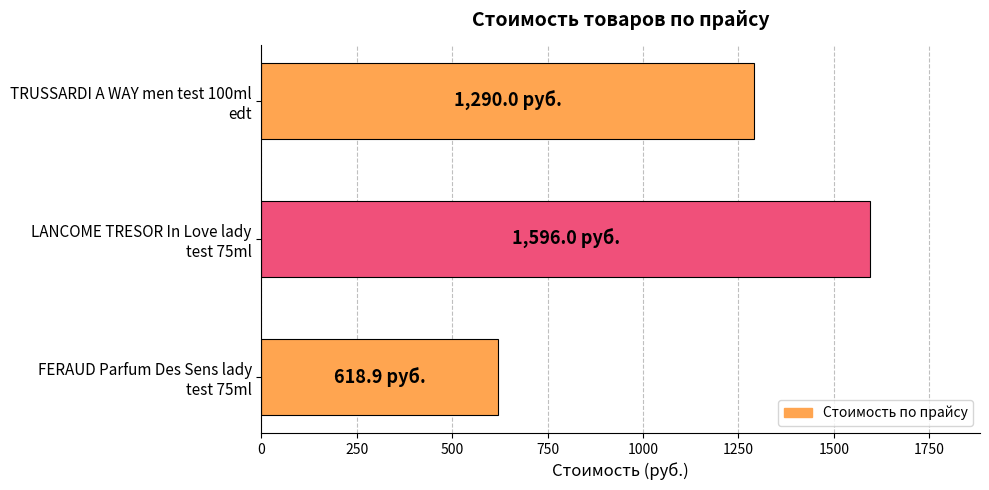

Are the bars horizontal?

Yes